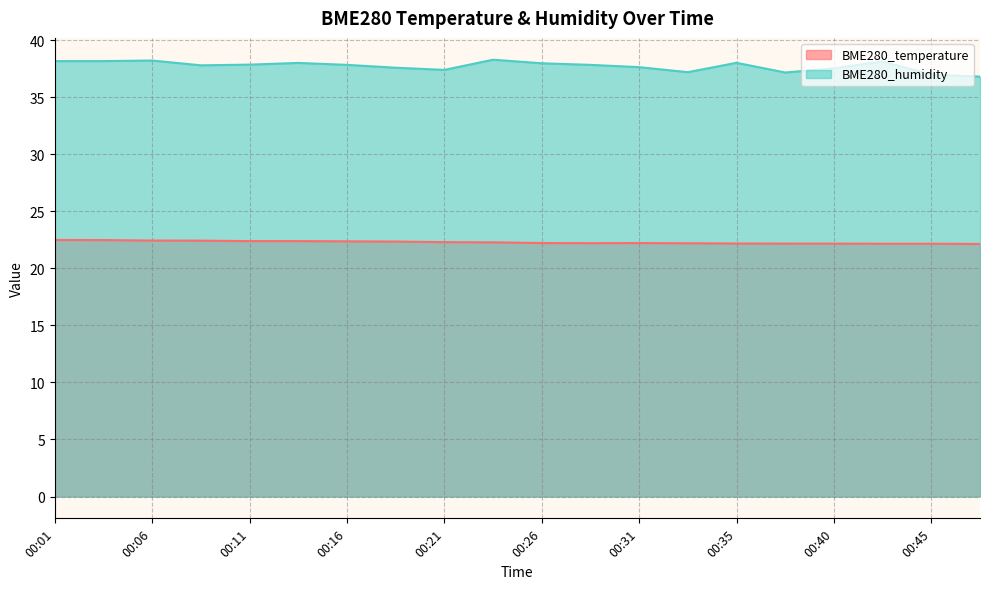

At how many categories does at least one series exceed 25?

20